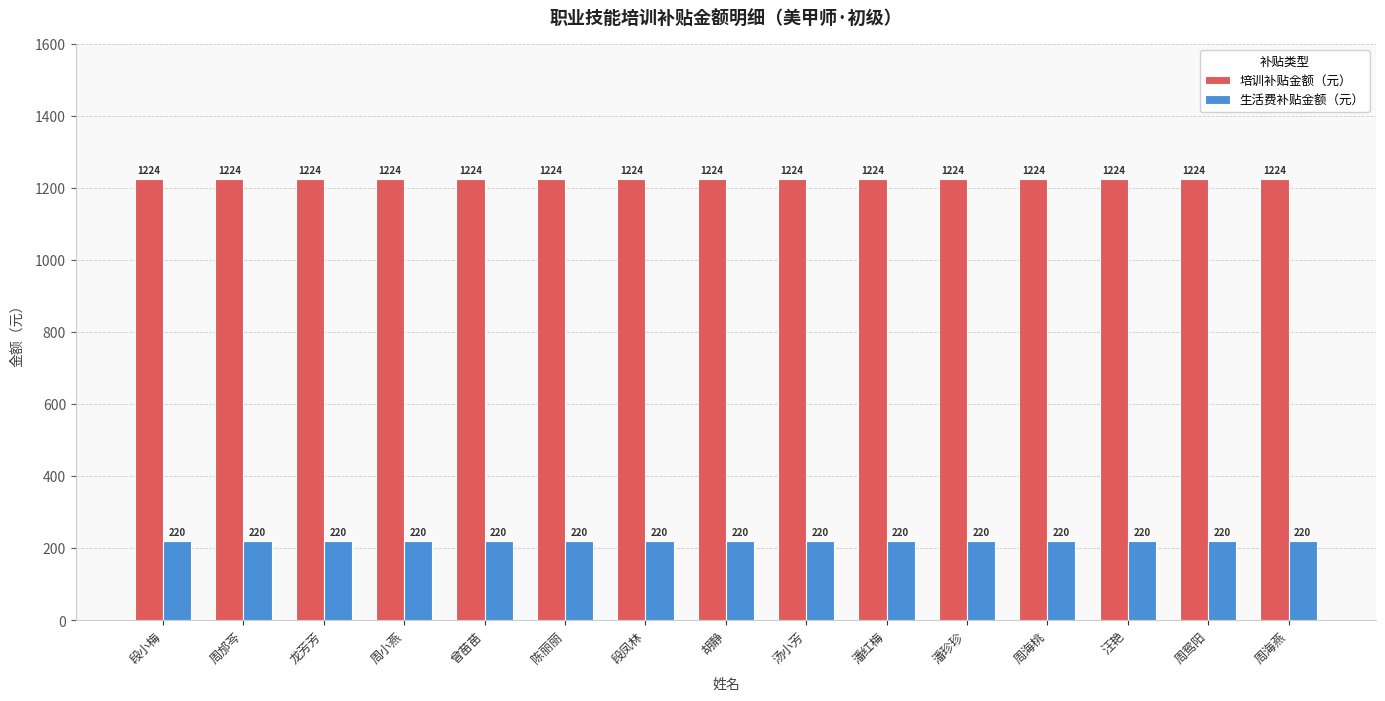

True or false: 生活费补贴金额（元） has a value of 220 at 段凤林.

True